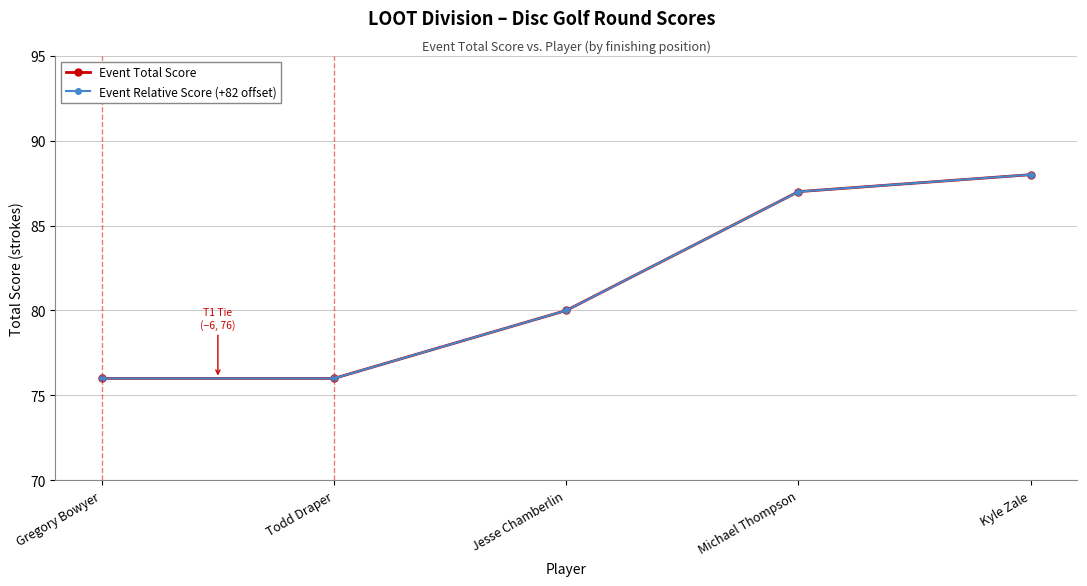

What is the approximate value of Event Total Score at Kyle Zale, to the nearest 10?

90